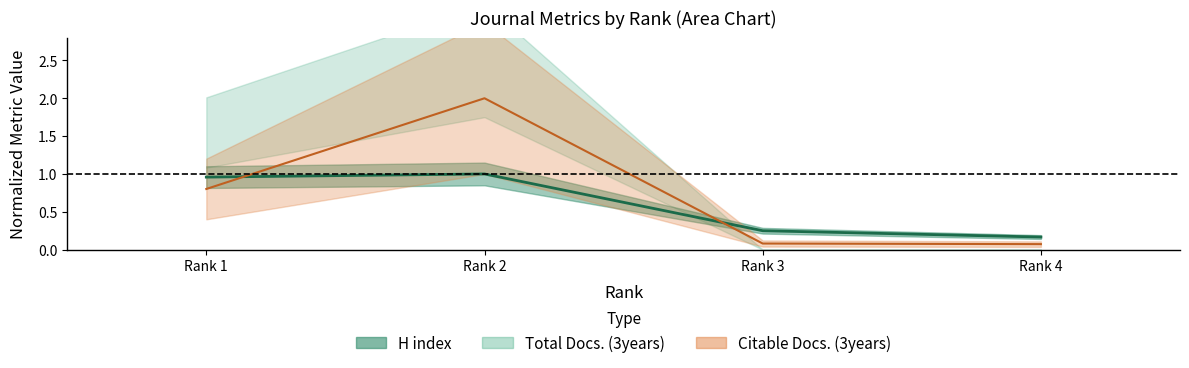

Which category has the highest value in the H index series?

Rank 2